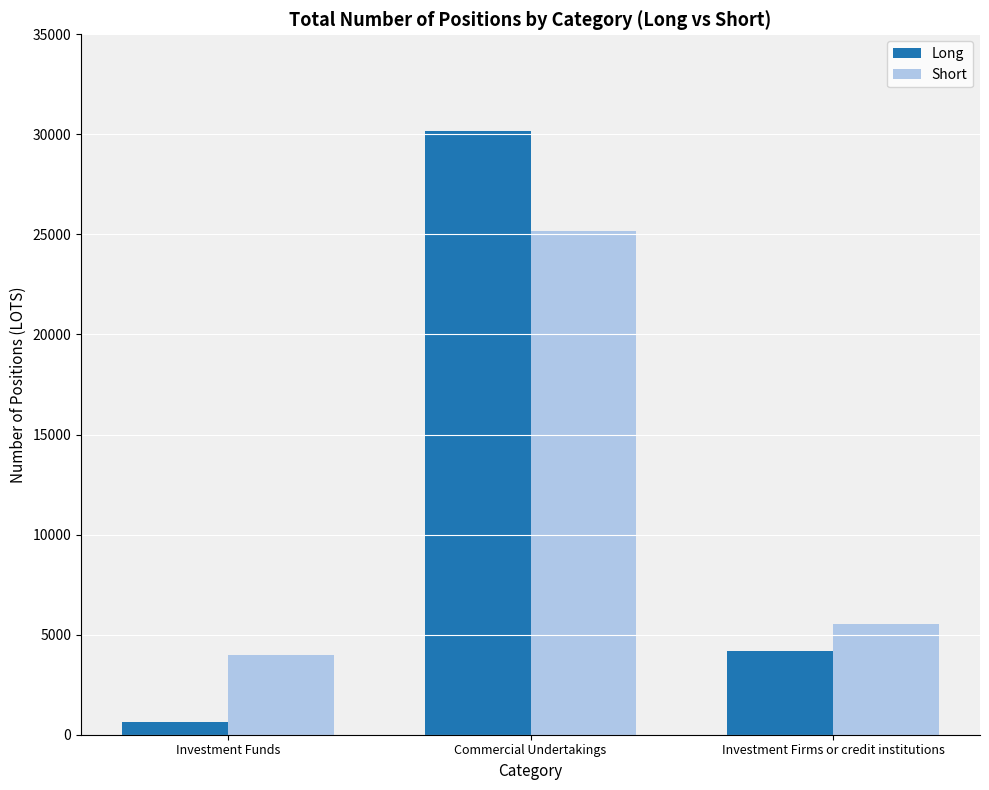

What is the value of the Short bar at the 2nd from the left?

25193.0